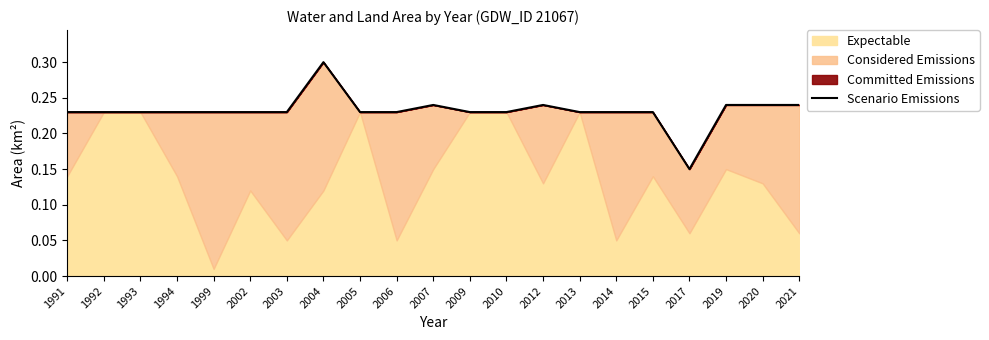

How many lines are shown in the chart?

1